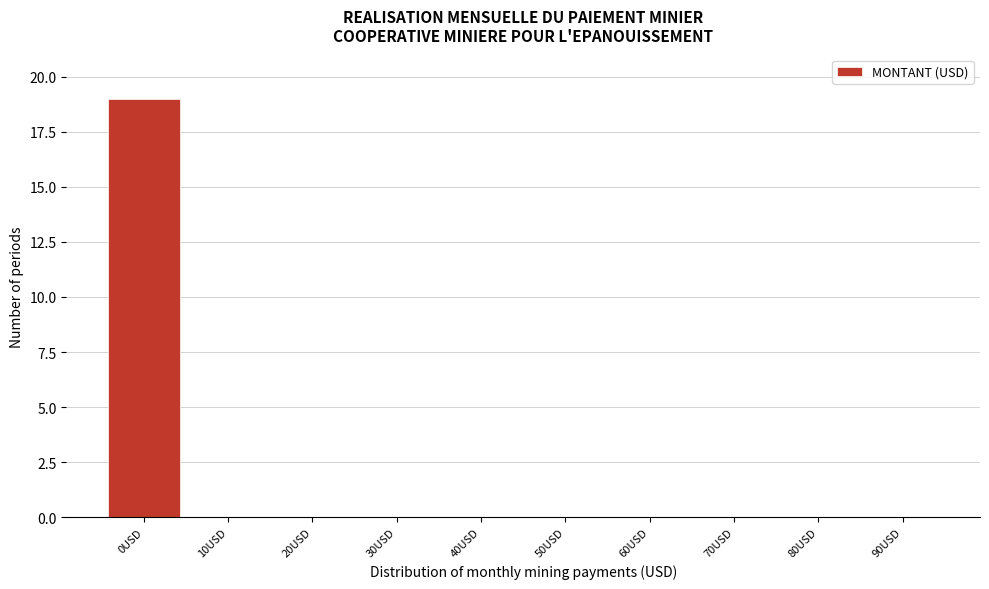

Over which range of the x-axis is the bar tallest?

-5 to 5